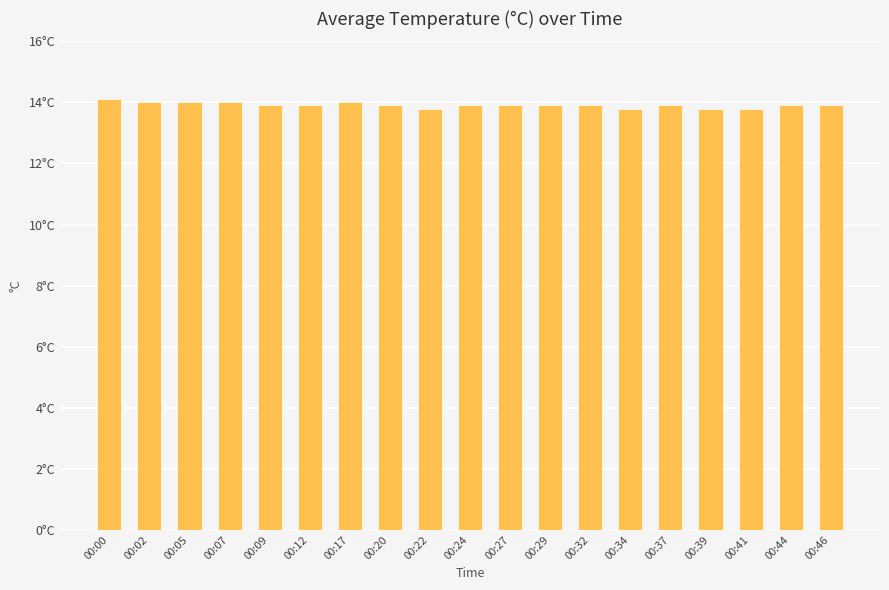

Which category has the highest value across all series?

00:00